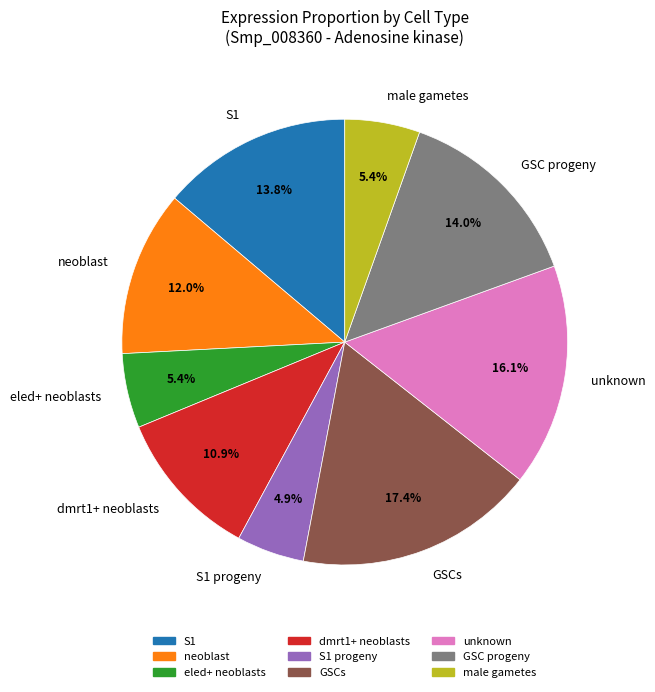

To the nearest percent, what is the combined percentage of neoblast and unknown?

28%